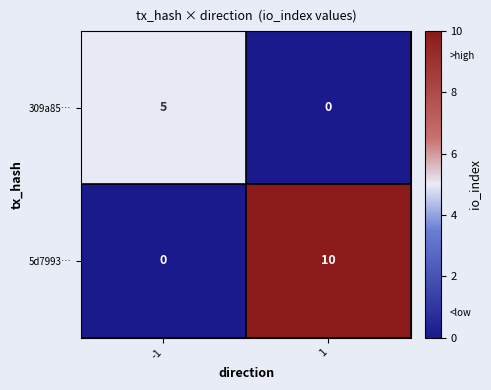

What is the sum of the 5d7993… values at -1 and 1?

10